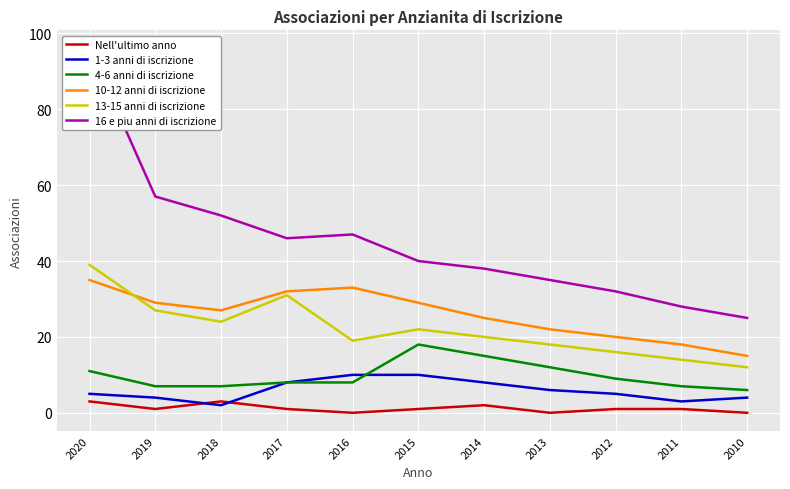

True or false: 16 e piu anni di iscrizione has a value of 26 at 2018.

False